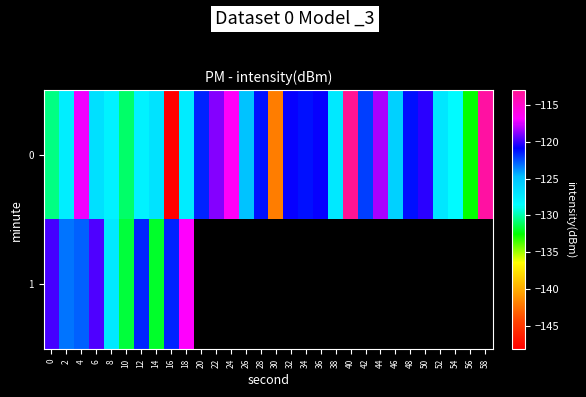

At which category is the sum across all series the highest?

4